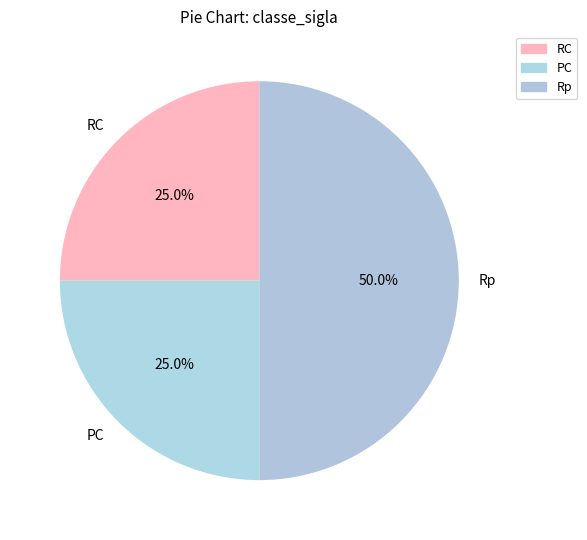

Which slice is the largest?

Rp